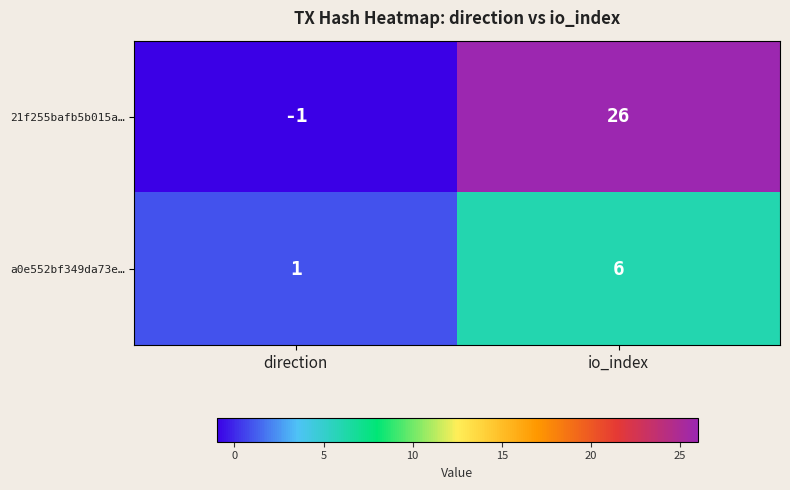

The value of a0e552bf349da73e… at io_index is 9. True or false?

False